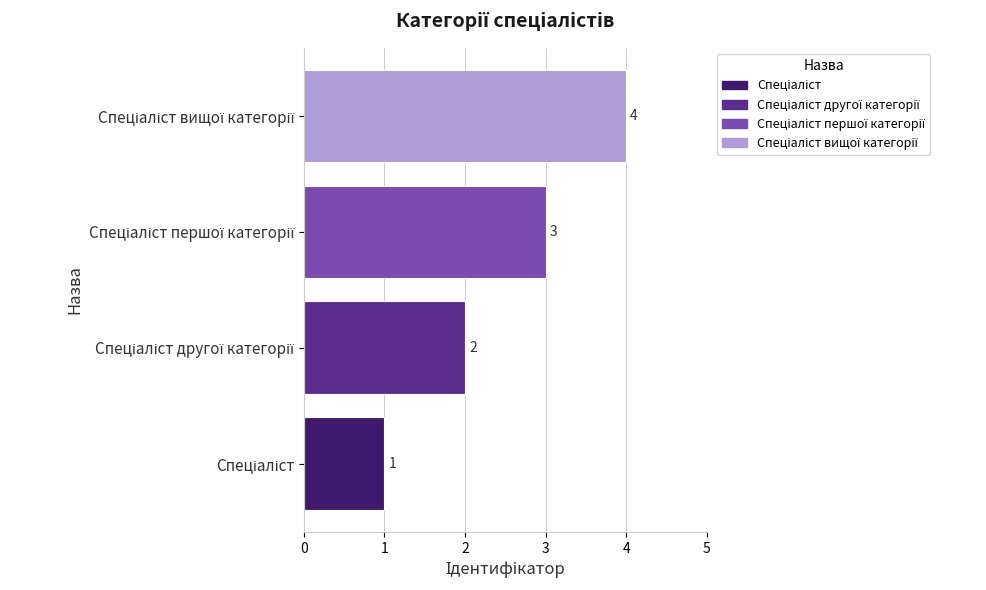

How many values are below 3?

2